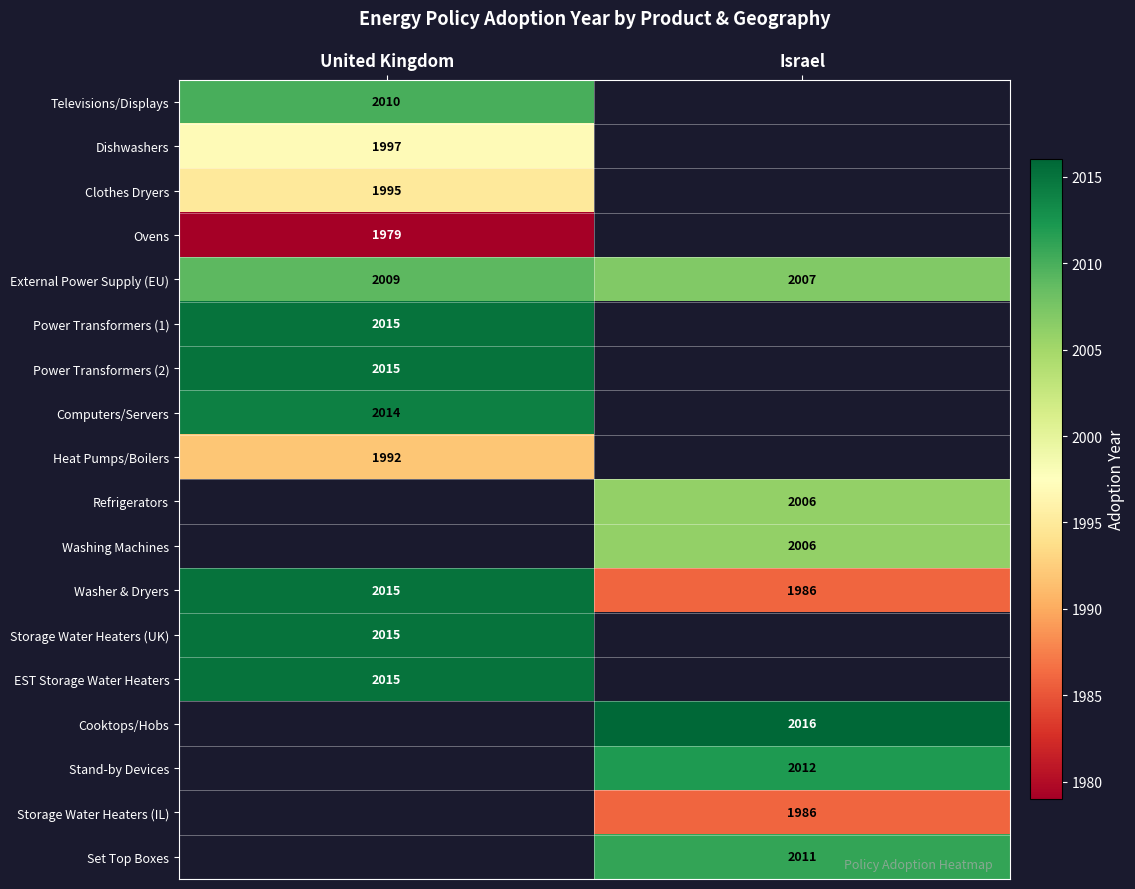

What is the greatest value displayed?

2016.0